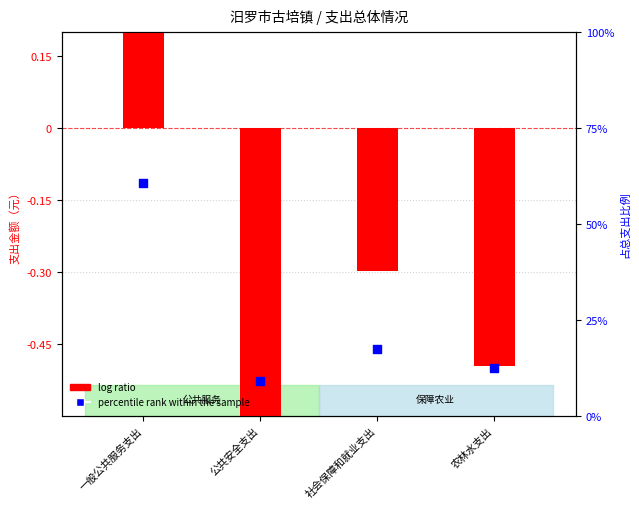

Is the value of log ratio at 公共安全支出 greater than the value of percentile rank within the sample at 农林水支出?

No